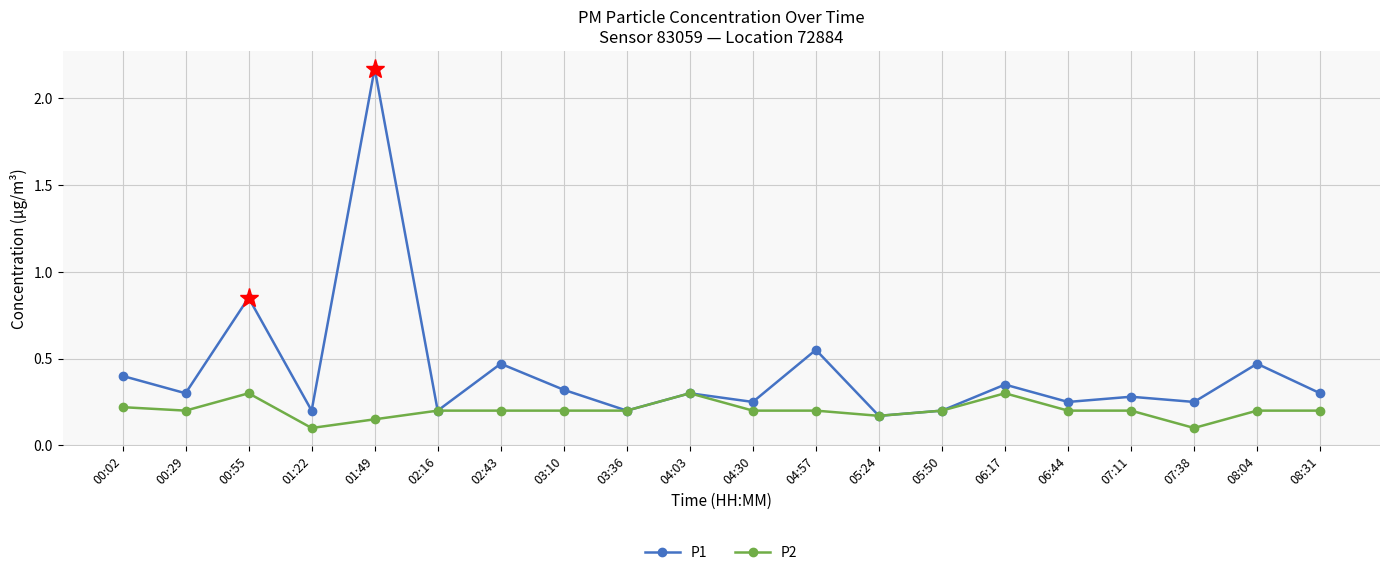

Rank the series by their maximum value, from highest to lowest.

P1, P2